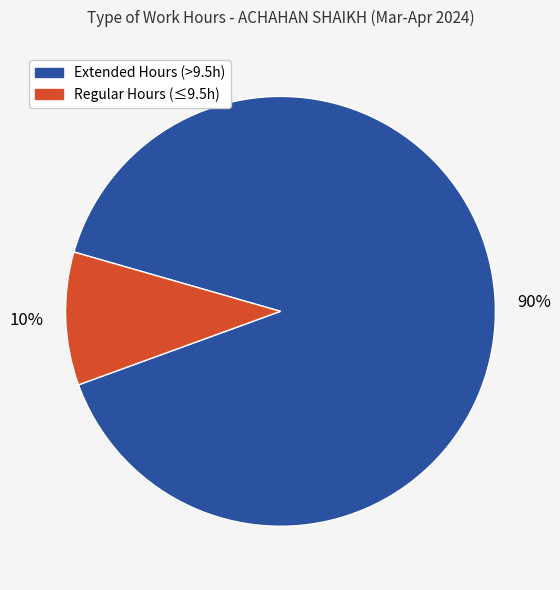

To the nearest percent, what is the difference between the largest and smallest slice percentages?

80%